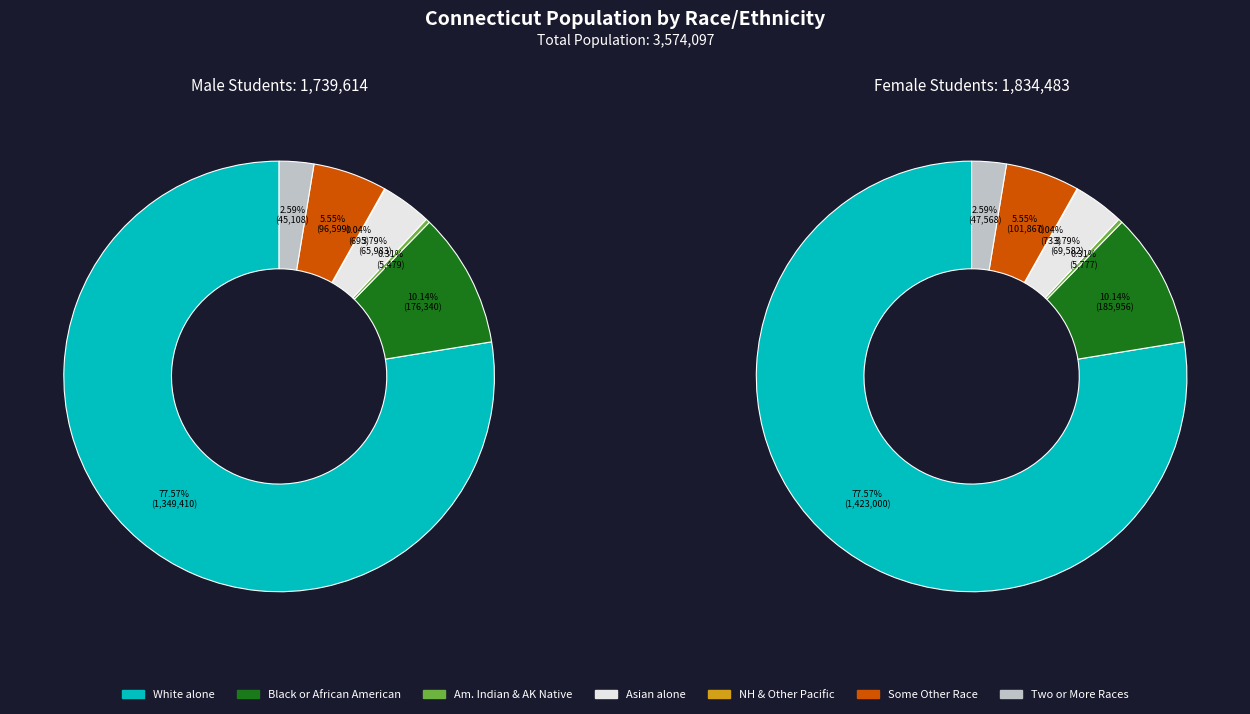

Is it true that 3 is 1% of the pie?

False